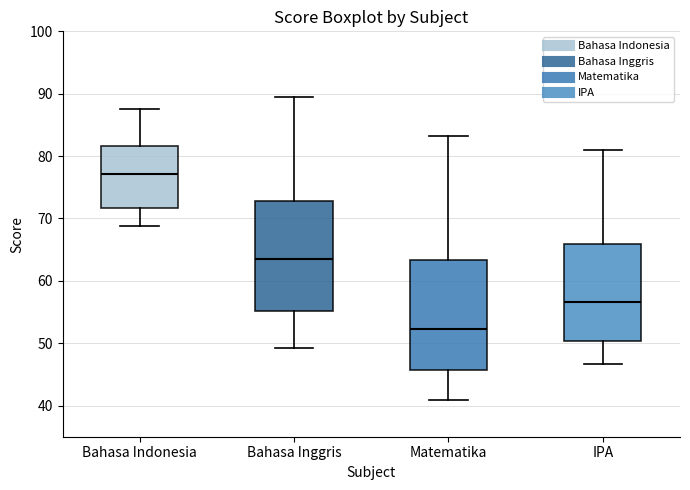

Which box's median line is the lowest?

Matematika